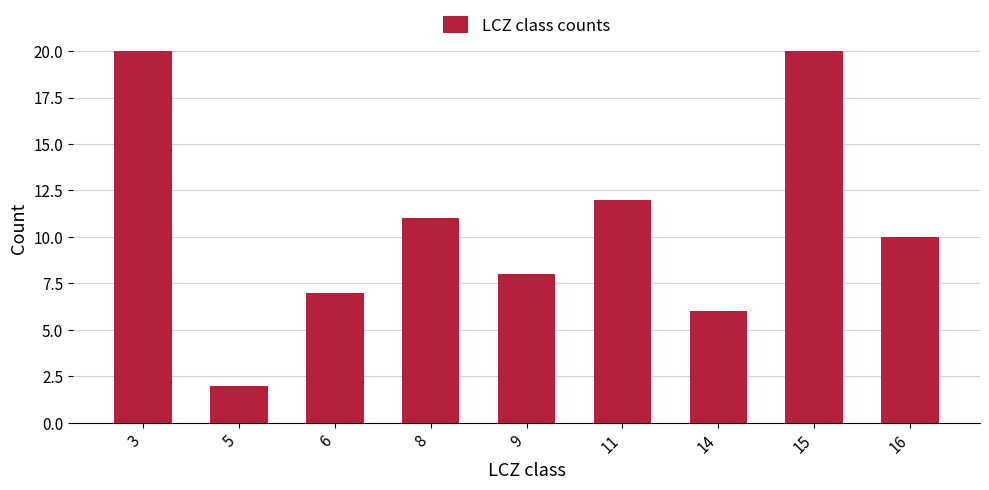

The value at 9 is 8. True or false?

True